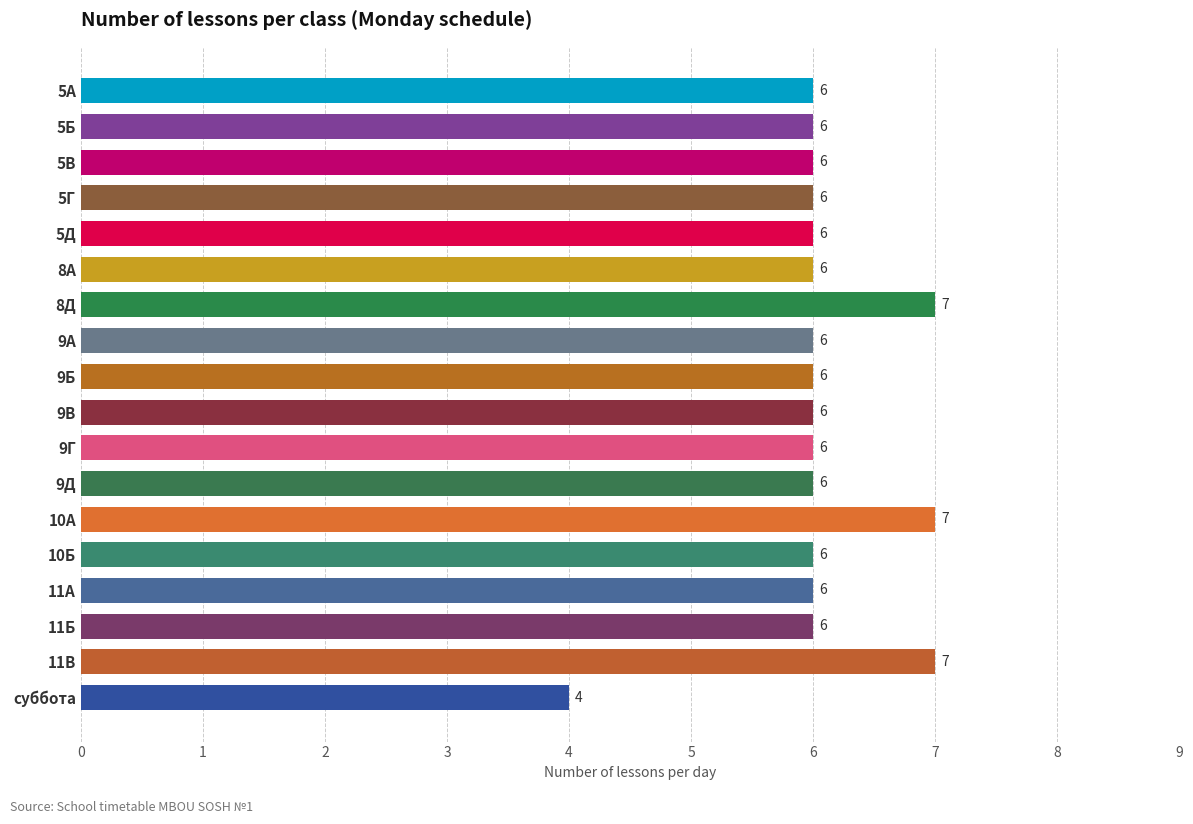

Reading bottom to top, list all the values displayed in this chart.

суббота=4	11В=7	11Б=6	11А=6	10Б=6	10А=7	9Д=6	9Г=6	9В=6	9Б=6	9А=6	8Д=7	8А=6	5Д=6	5Г=6	5В=6	5Б=6	5А=6